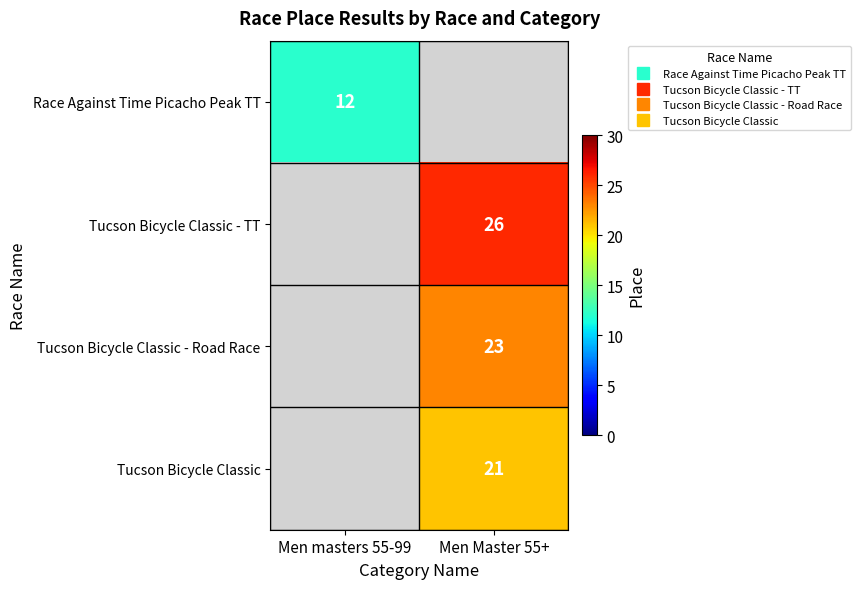

Which has a higher value, Men masters 55-99 or Men Master 55+?

Men Master 55+